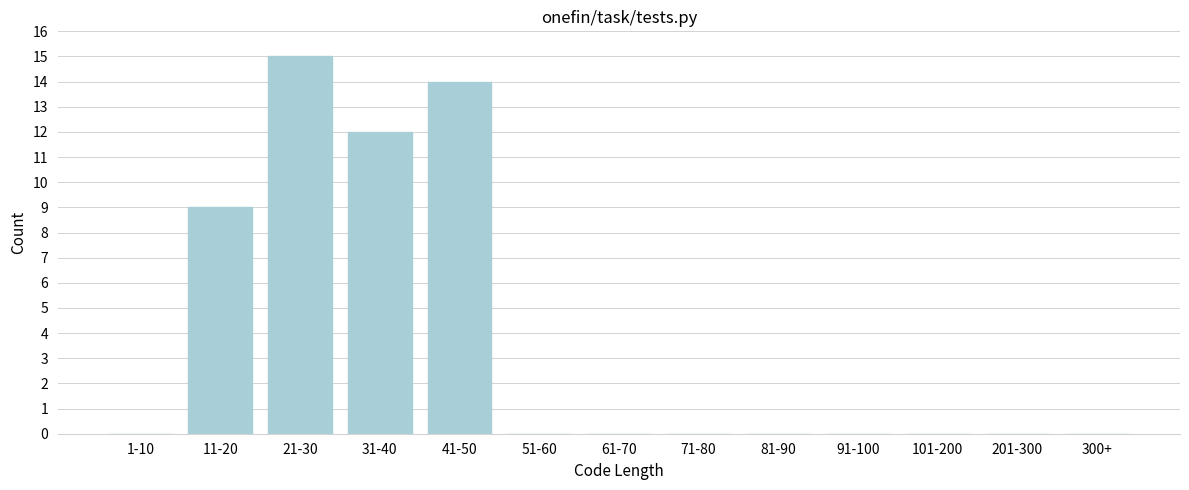

Reading left to right, what are all the values shown in this chart?

1-10=0	11-20=9	21-30=15	31-40=12	41-50=14	51-60=0	61-70=0	71-80=0	81-90=0	91-100=0	101-200=0	201-300=0	300+=0